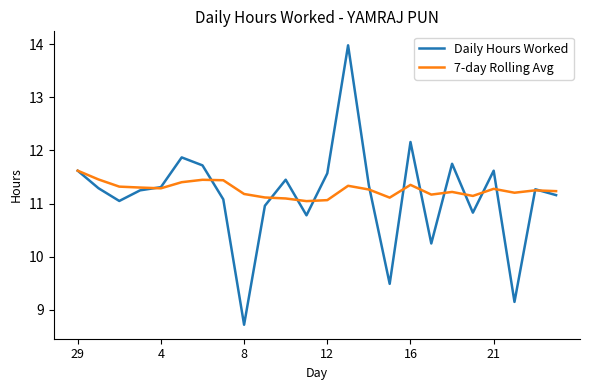

After their last crossing, which series has the higher values: Daily Hours Worked or 7-day Rolling Avg?

7-day Rolling Avg